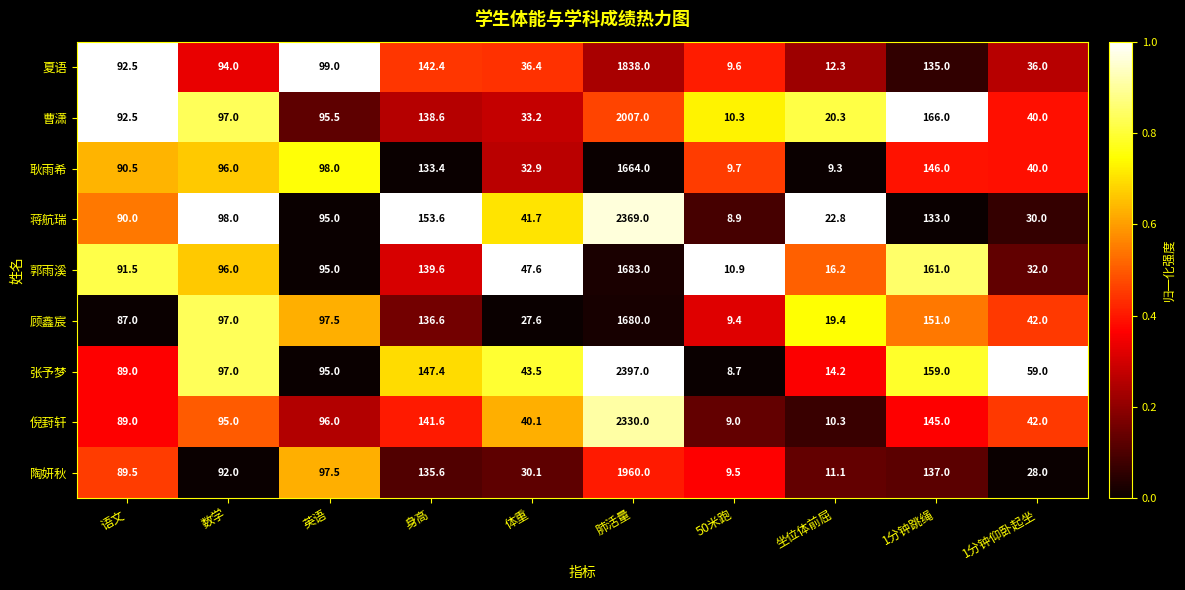

Is it true that 顾鑫宸 equals 97.5 at 英语?

True